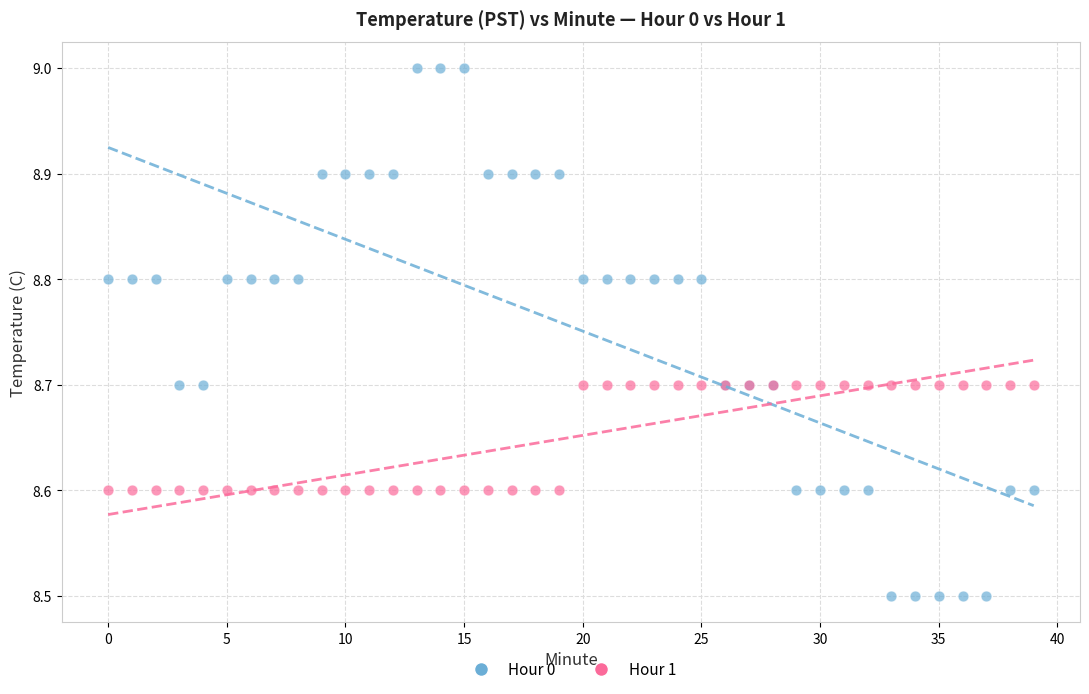

Which series reaches the maximum Y coordinate?

Hour 0